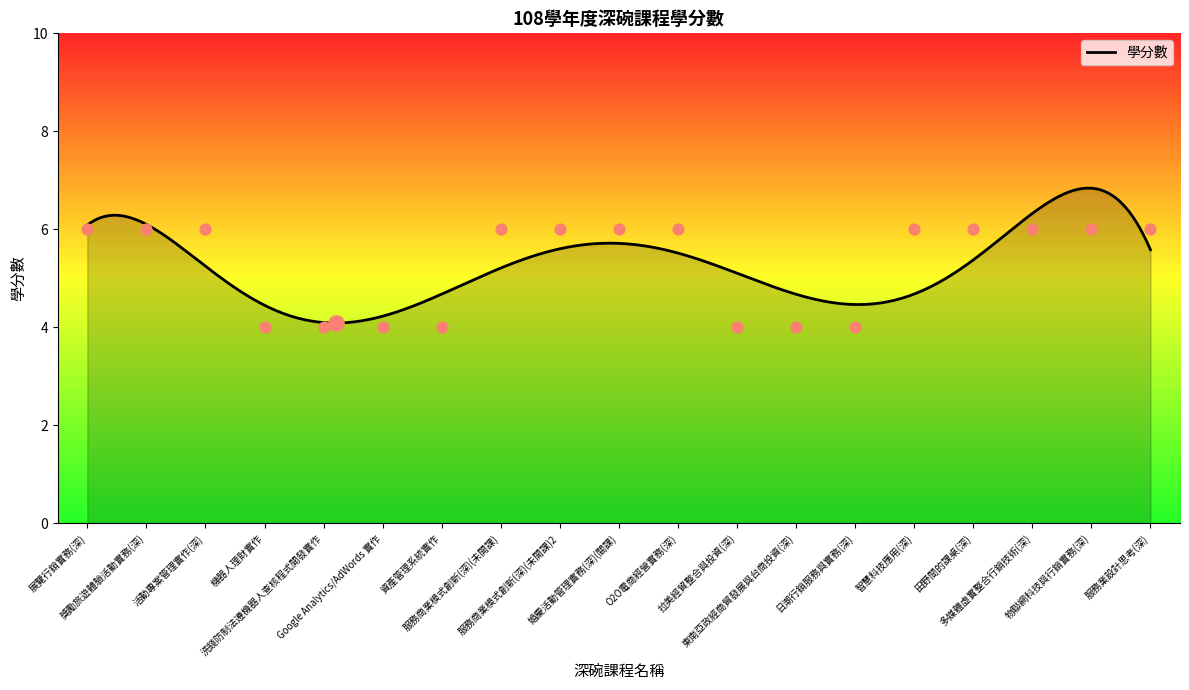

What is the change in value from 婚慶活動管理實務(深)(關課) to 日潮行銷服務與實務(深)?

-2